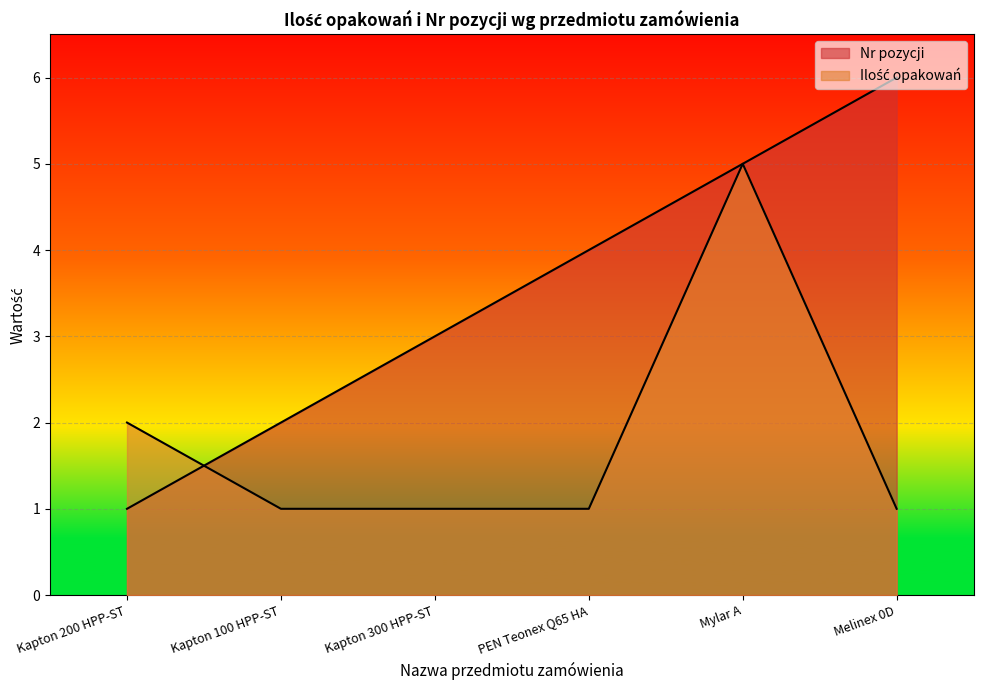

Does the chart display data point markers on the line(s)?

No